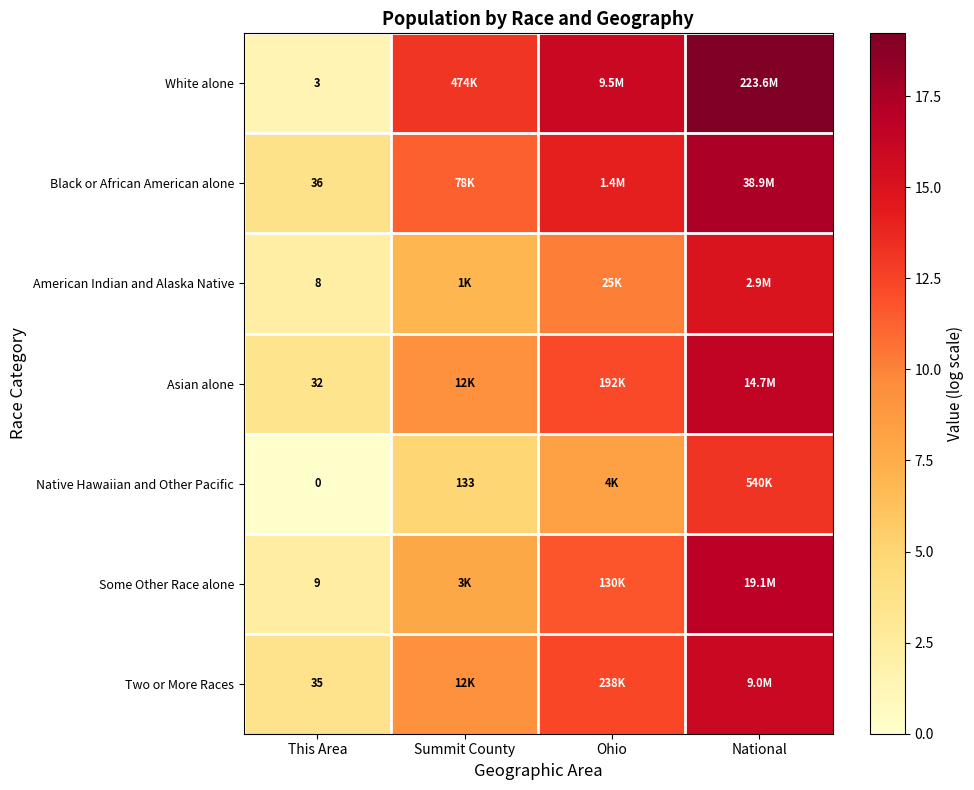

Rank the series at This Area from highest to lowest value.

Black or African American alone, Two or More Races, Asian alone, Some Other Race alone, American Indian and Alaska Native, White alone, Native Hawaiian and Other Pacific